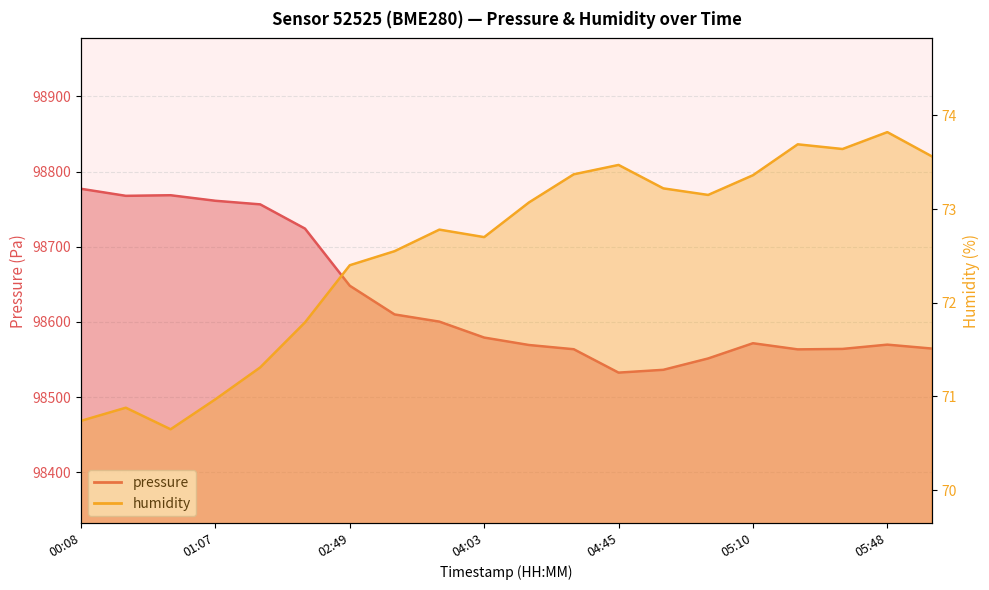

What is the sum of all pressure values?

1972578.8